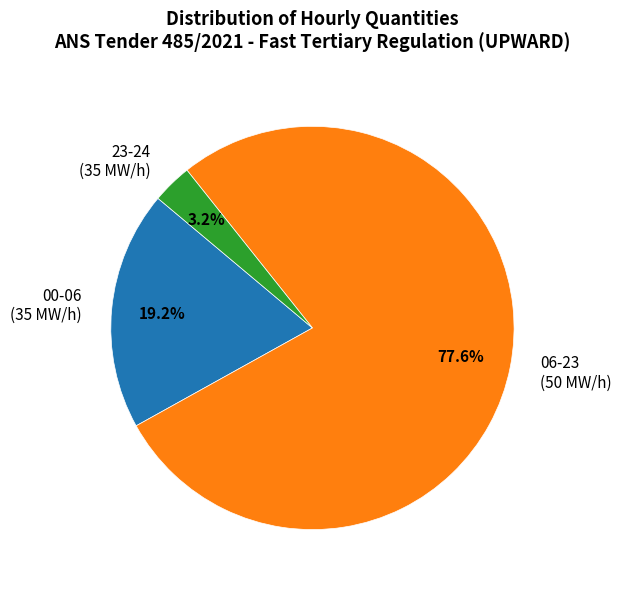

What is the ratio of the value at 06-23 (50 MW/h) to the value at 00-06 (35 MW/h)?

4.0